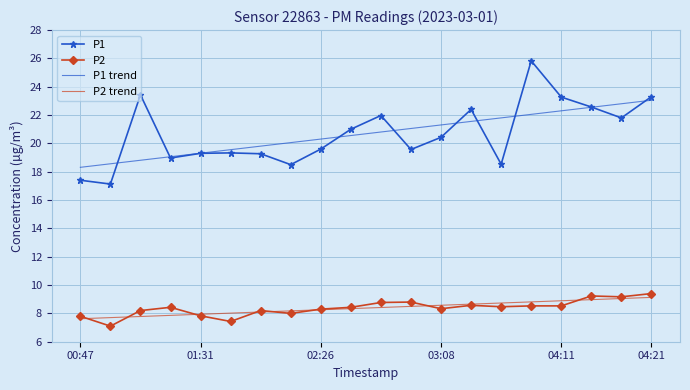

List the series in order of their peak value, highest first.

P1, P1 trend, P2, P2 trend